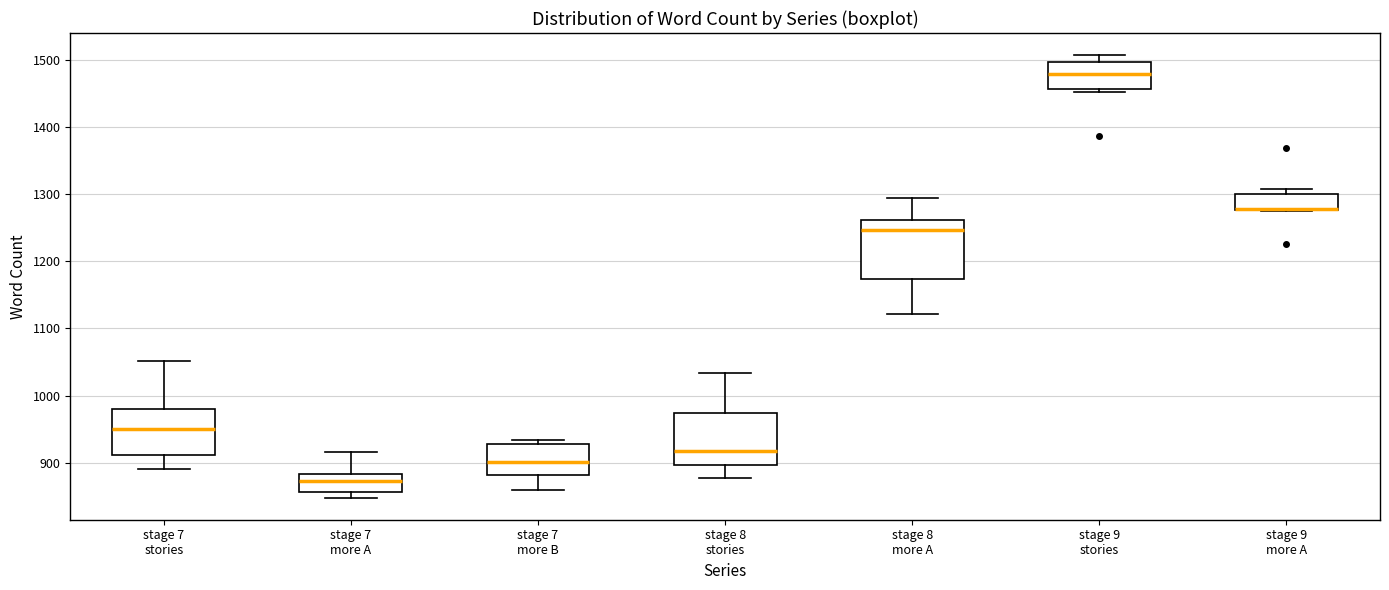

Reading left to right, read every box against the y-axis: the position of its median line, the range the box covers, and the ends of its whiskers. The values are not printed on the chart, so give them approximately, as read against the axis.

stage 7 stories: median 950, box 910 to 980, whiskers 890 to 1050
stage 7 more A: median 870, box 860 to 880, whiskers 850 to 920
stage 7 more B: median 900, box 880 to 930, whiskers 860 to 930 (just above the box's upper edge)
stage 8 stories: median 920, box 900 to 970, whiskers 880 to 1030
stage 8 more A: median 1250, box 1170 to 1260, whiskers 1120 to 1290
stage 9 stories: median 1480, box 1460 to 1500, whiskers 1450 to 1510
stage 9 more A: median 1280 (drawn on the box's lower edge), box 1280 to 1300, whiskers 1280 to 1310